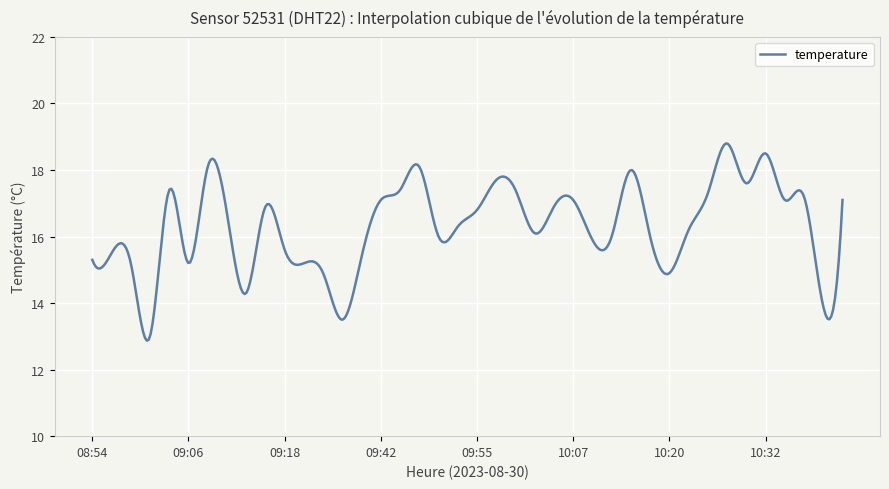

What is the greatest value displayed?

18.8